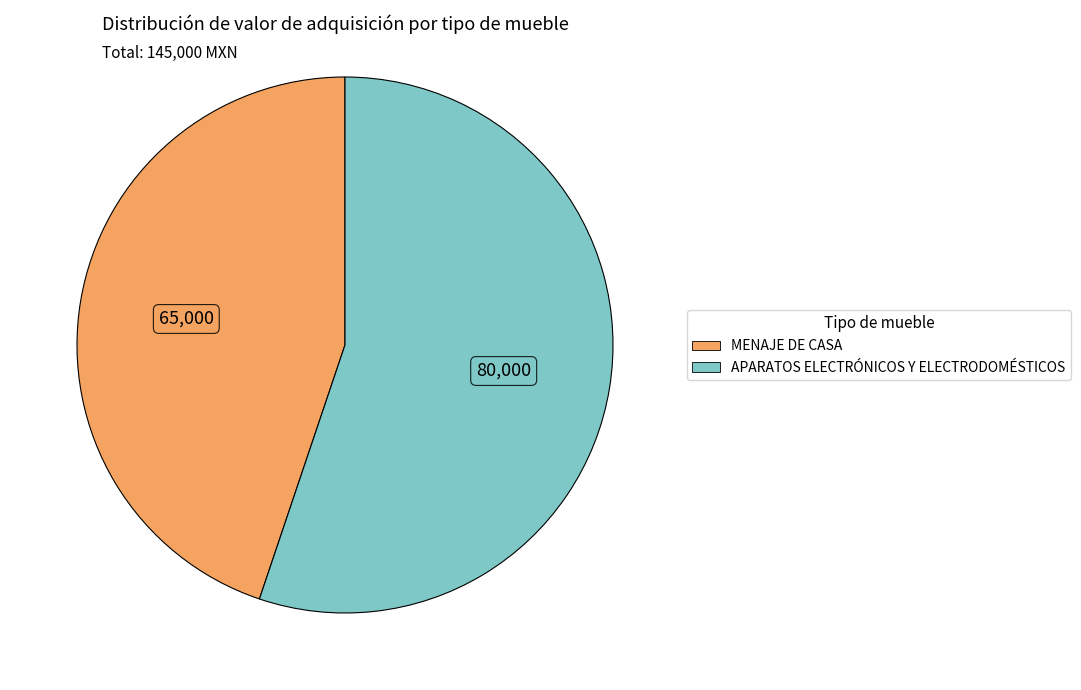

Rank the categories by value from lowest to highest.

MENAJE DE CASA, APARATOS ELECTRÓNICOS Y ELECTRODOMÉSTICOS